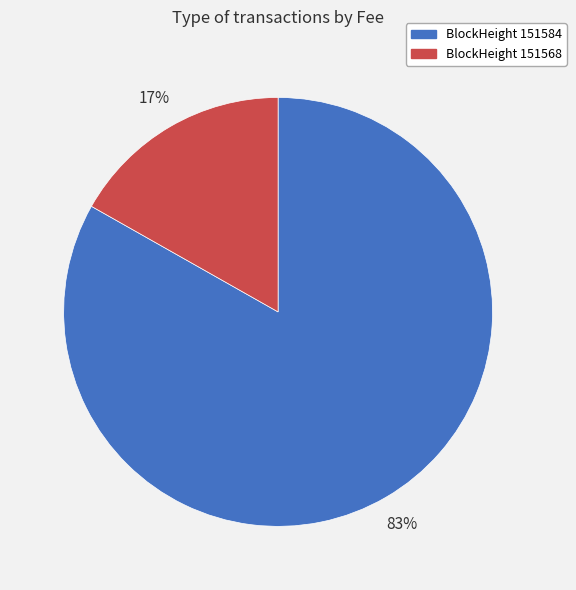

Rank the categories by value from highest to lowest.

BlockHeight 151584, BlockHeight 151568